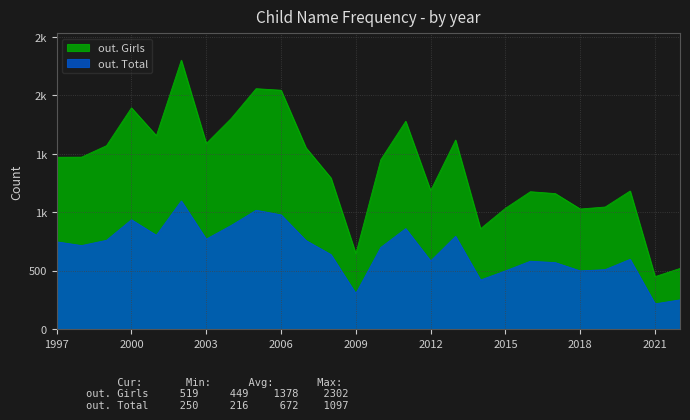

Which category has the lowest value across all series?

2021